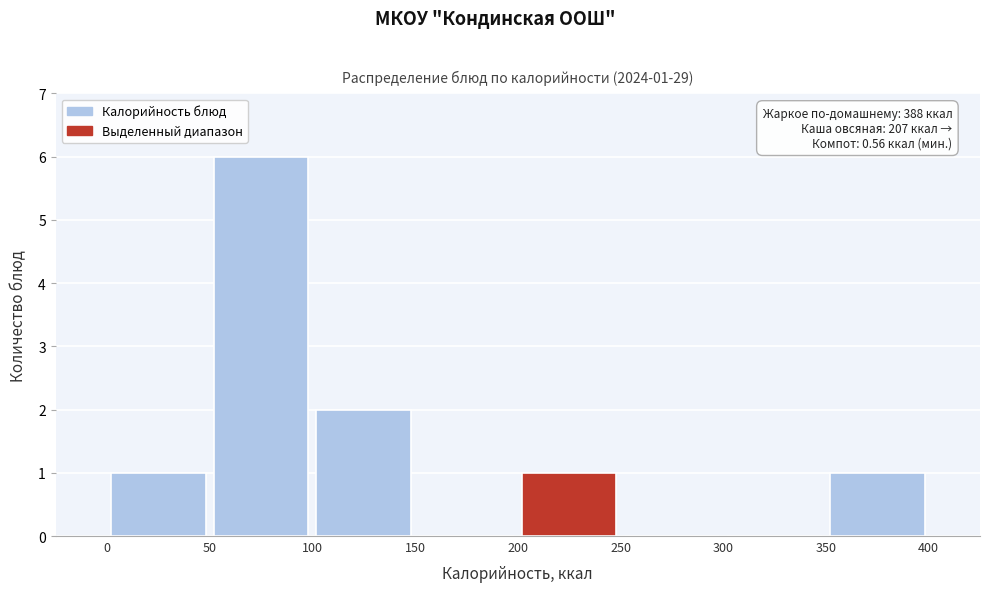

Over which range of the x-axis is the bar tallest?

50 to 100